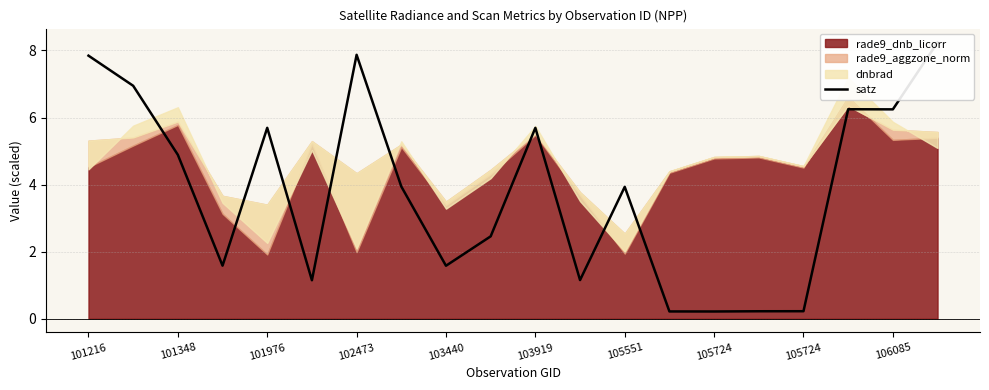

How many data points are less than 3?

9